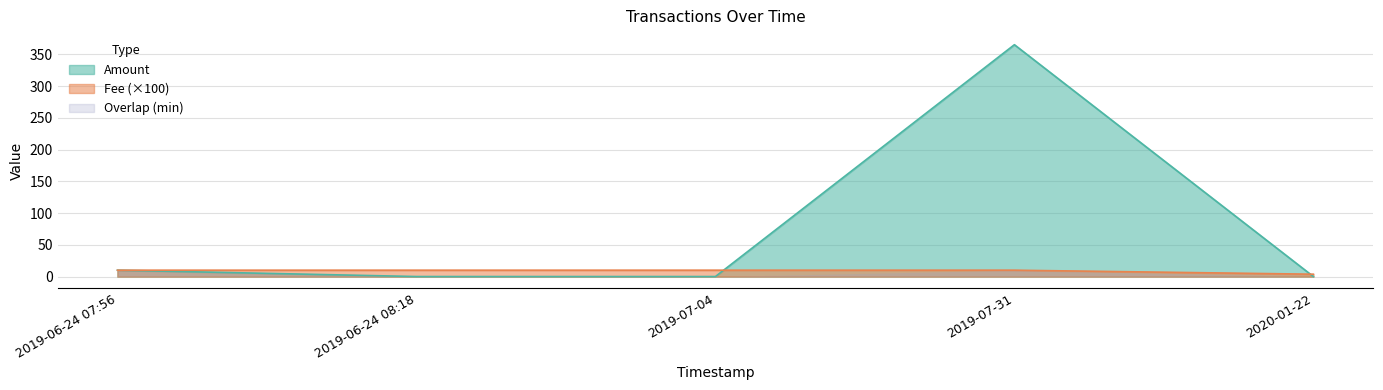

At which label is Fee closest to 0?

2020-01-22